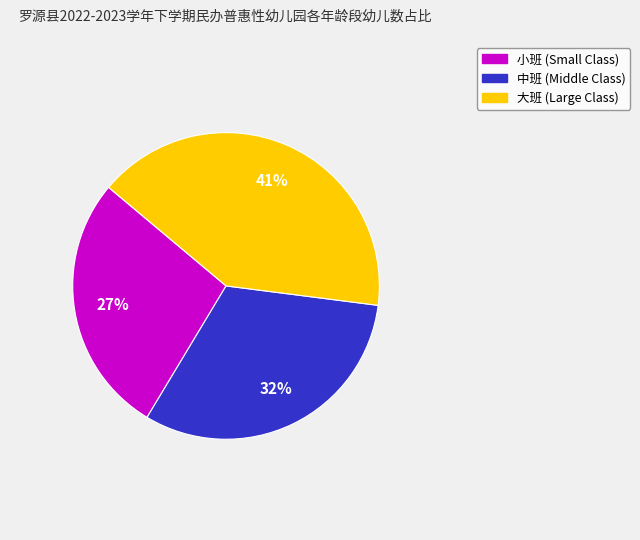

Does any single category account for the majority?

No